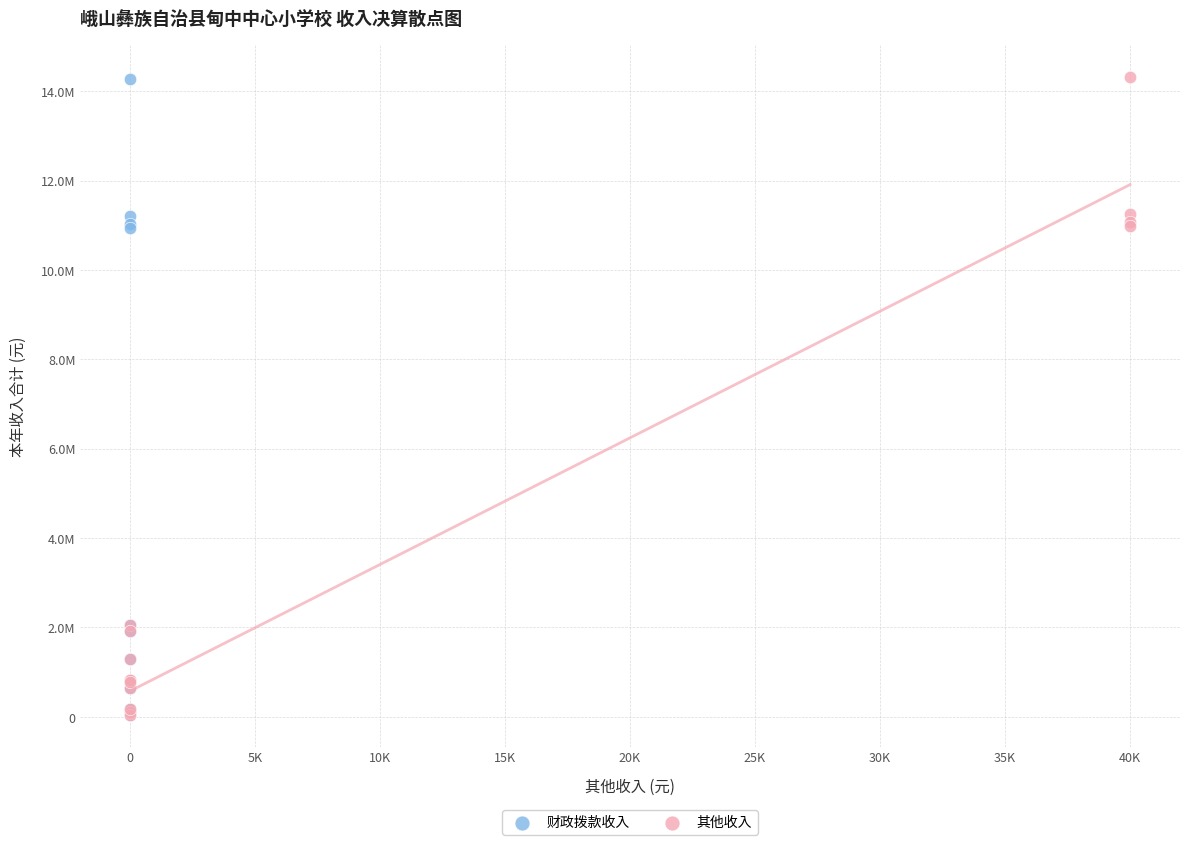

Which series has the largest Y range (max minus min)?

其他收入